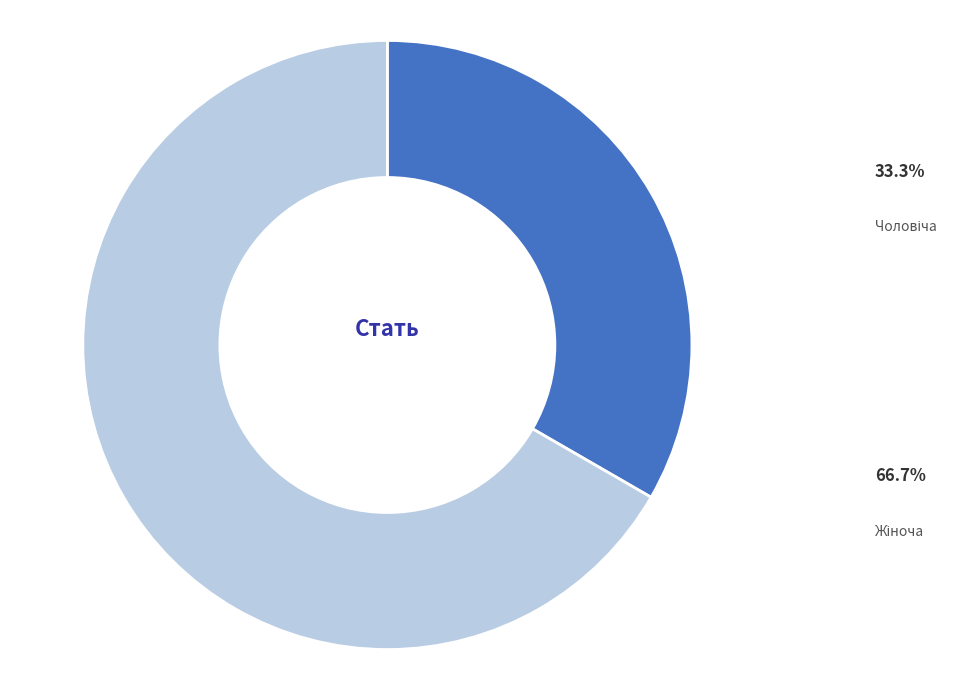

Is there any slice that represents more than half of the pie?

Yes